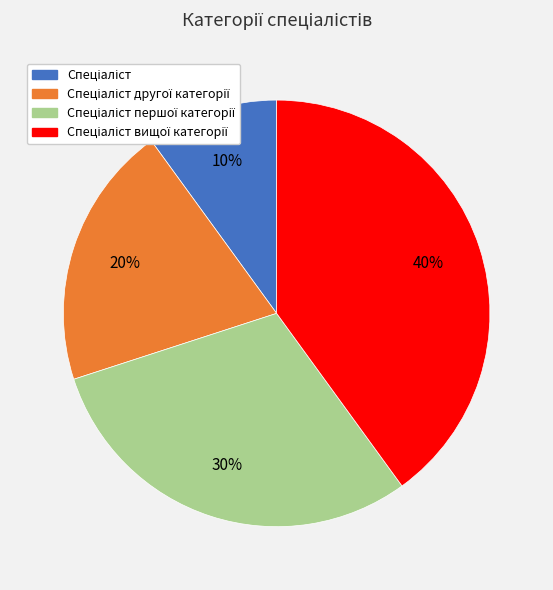

How many segments does this pie chart have?

4